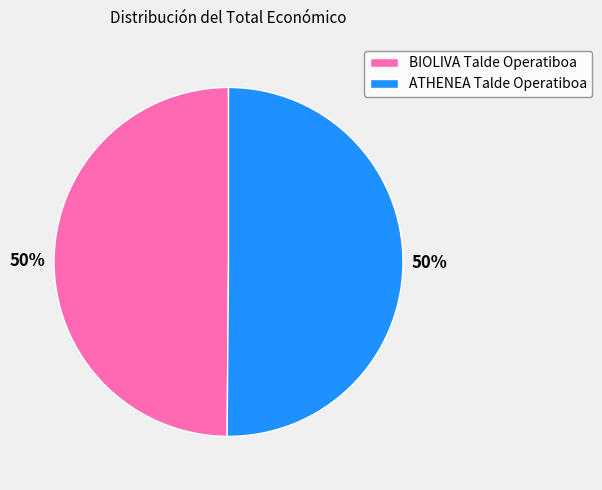

How many segments does this pie chart have?

2